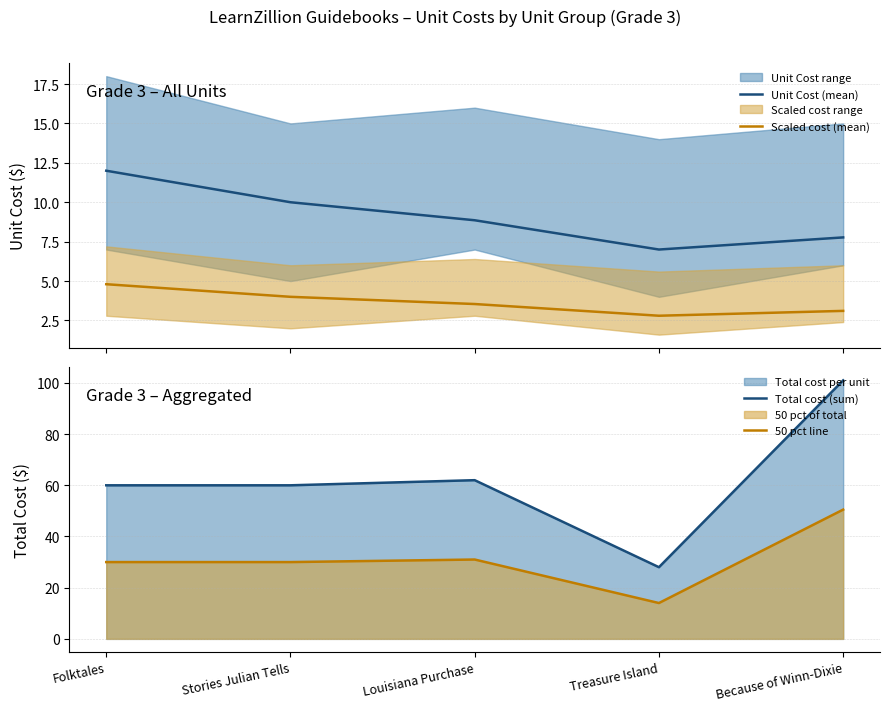

At which label does Total cost (sum) reach its minimum?

Treasure Island